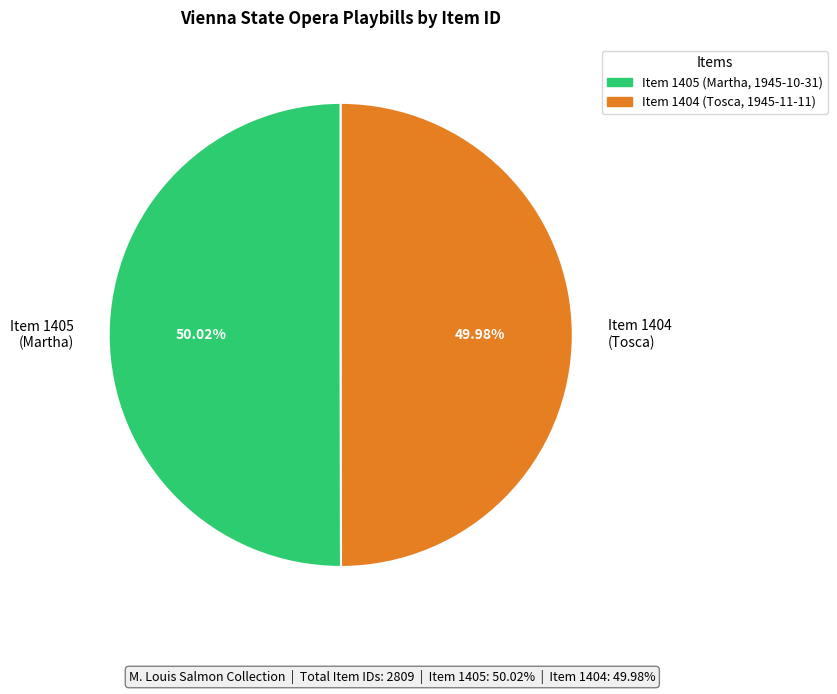

Do Item 1405 (Martha) and Item 1404 (Tosca) together represent more than half of the pie?

Yes